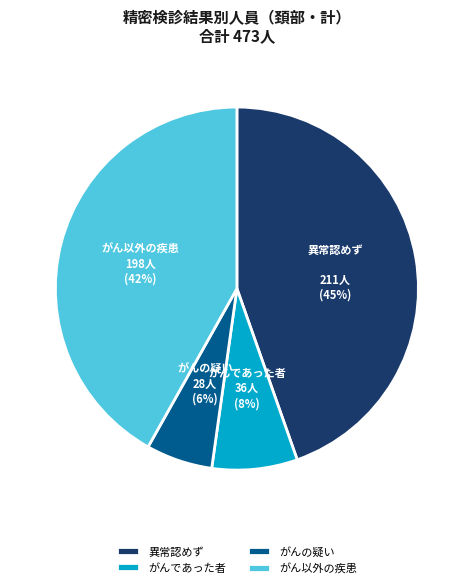

To the nearest percent, what percentage of the pie is がんの疑い?

6%